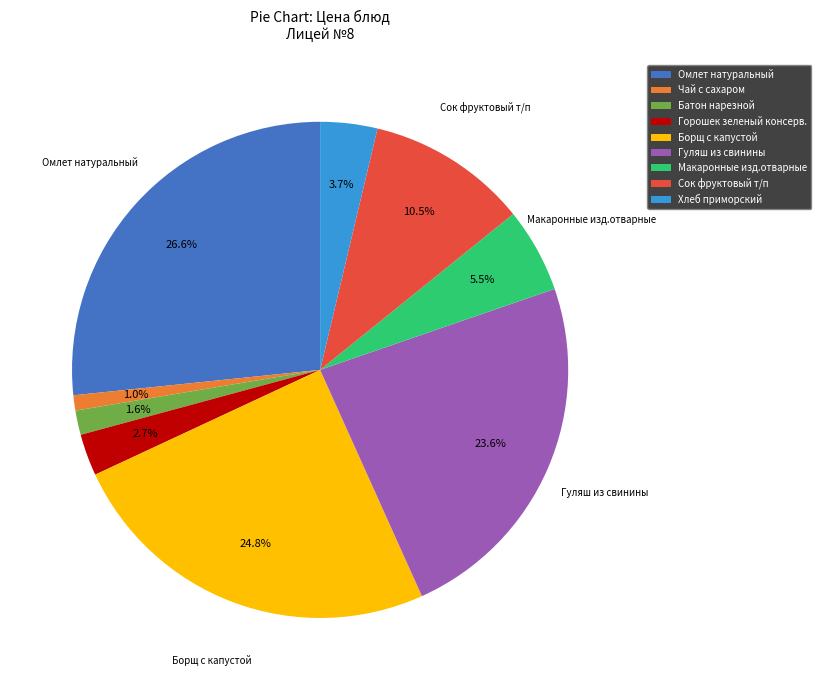

Do Гуляш из свинины and Сок фруктовый т/п together represent more than half of the pie?

No